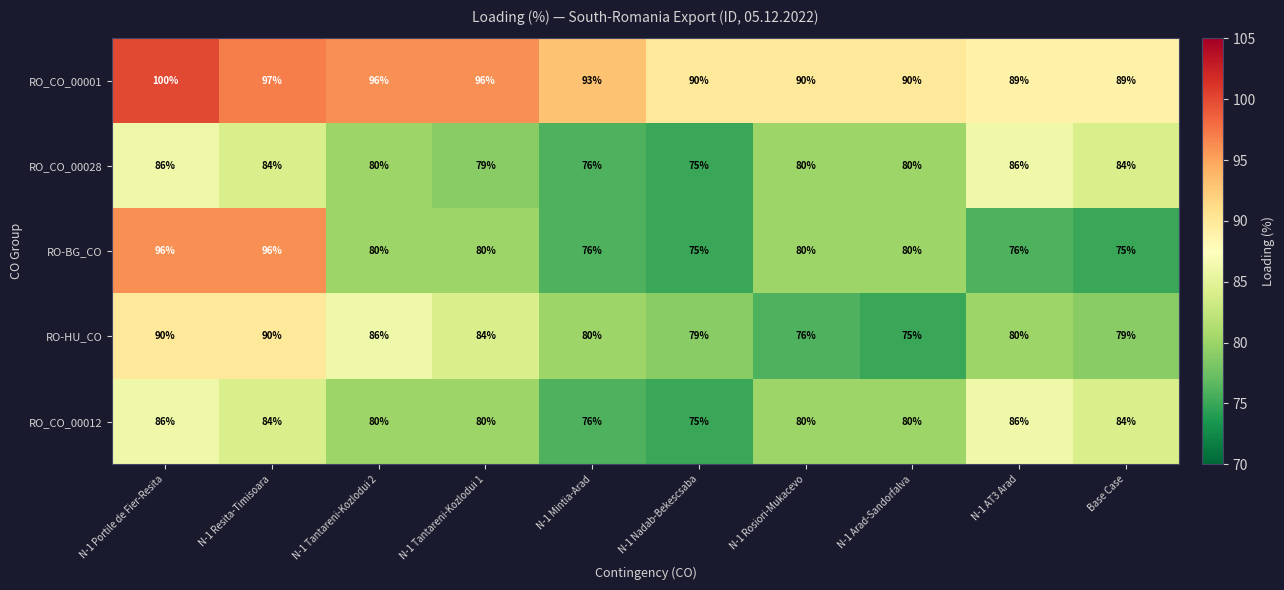

What is the difference between the maximum and minimum values in the RO-HU_CO series?

15